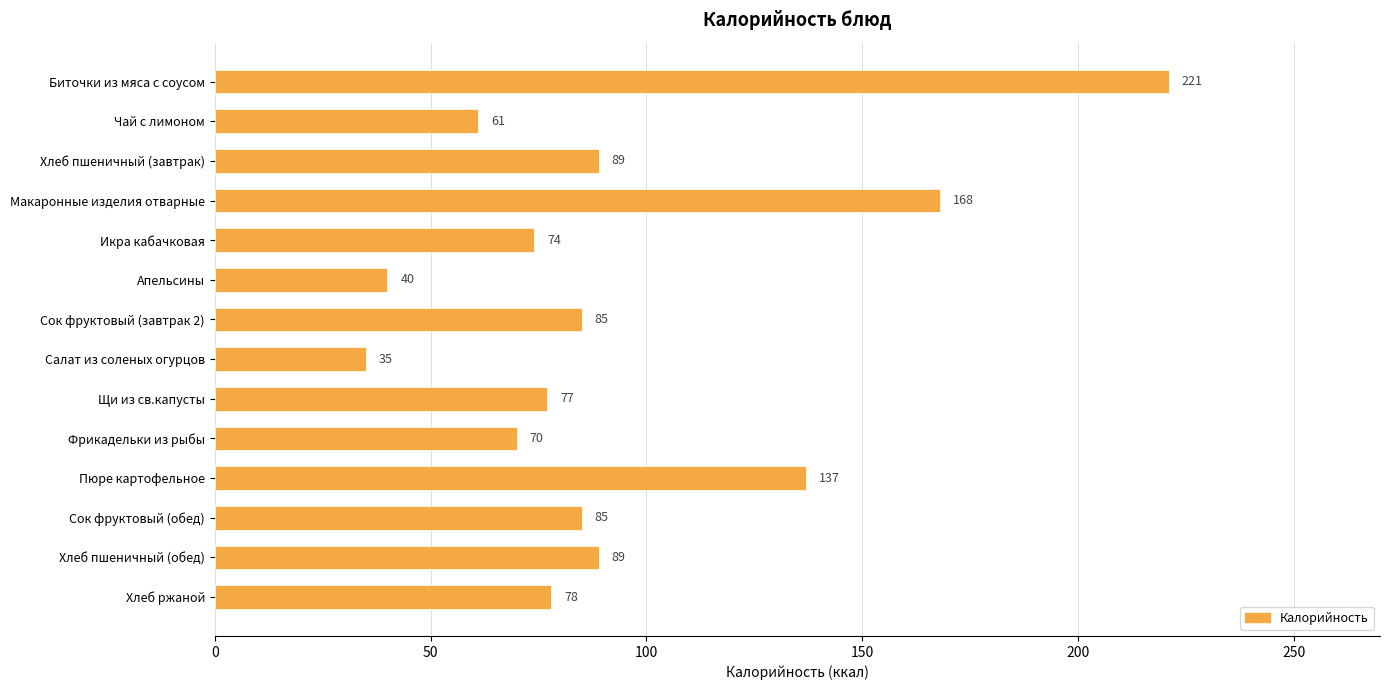

The value at Хлеб пшеничный (обед) is 89. True or false?

True